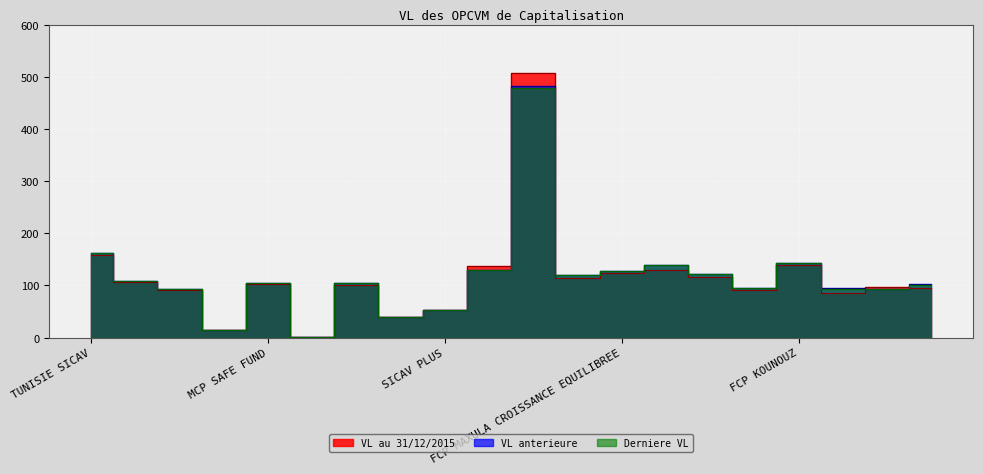

What is the difference between the maximum and minimum values in the VL anterieure series?

481.8